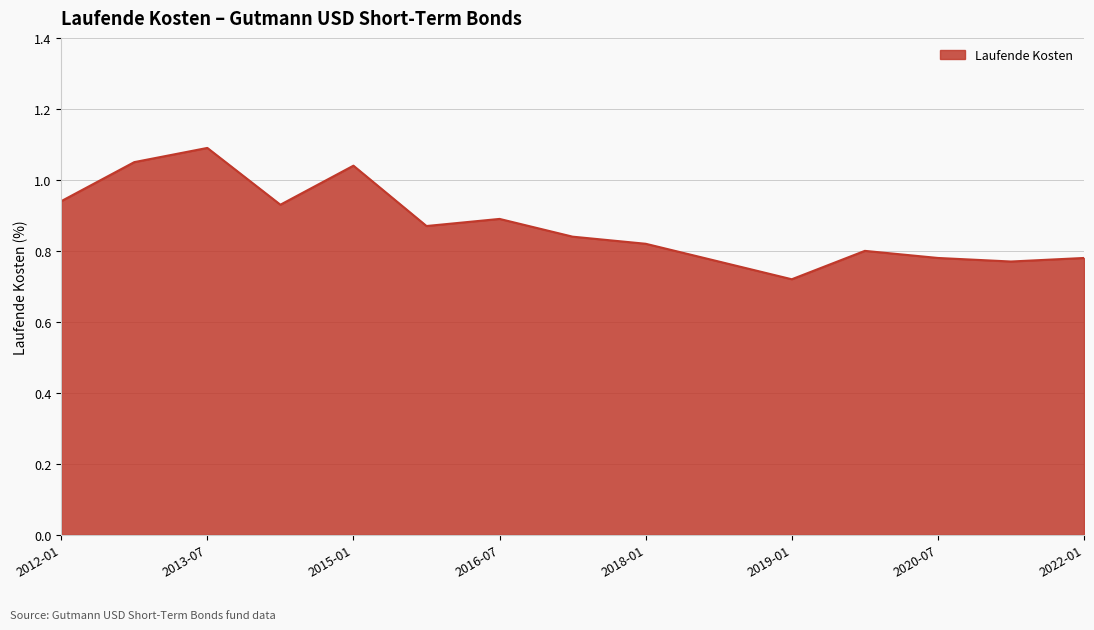

What is the difference between the maximum and minimum values?

0.4